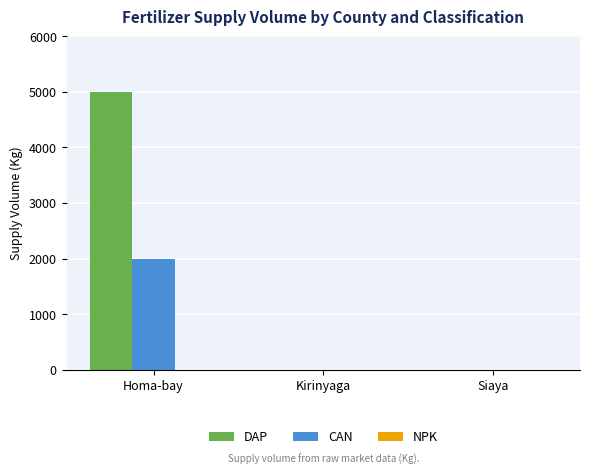

What is the sum of all DAP values?

5000